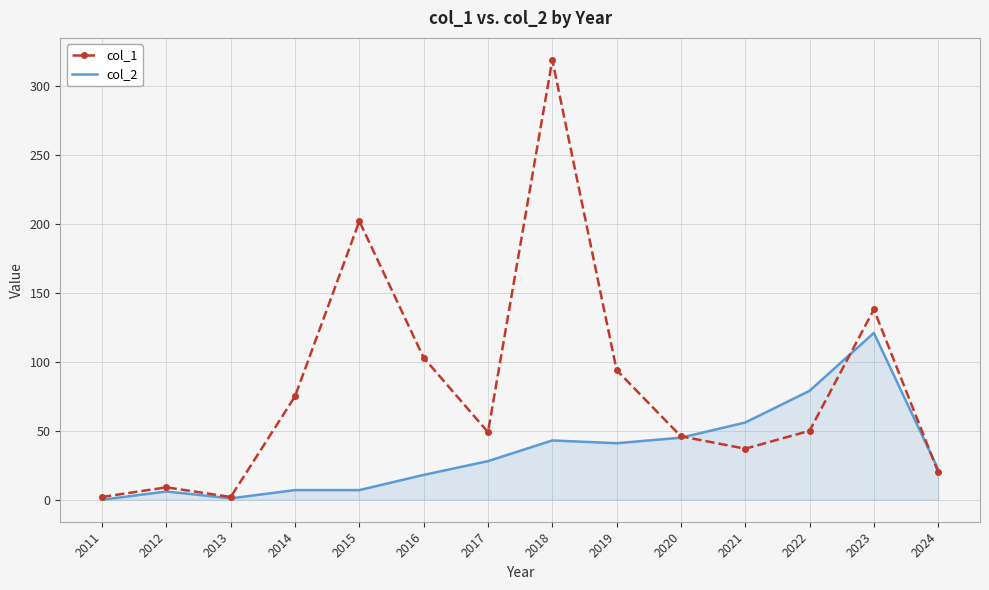

What are all the series names shown in the legend?

col_1, col_2